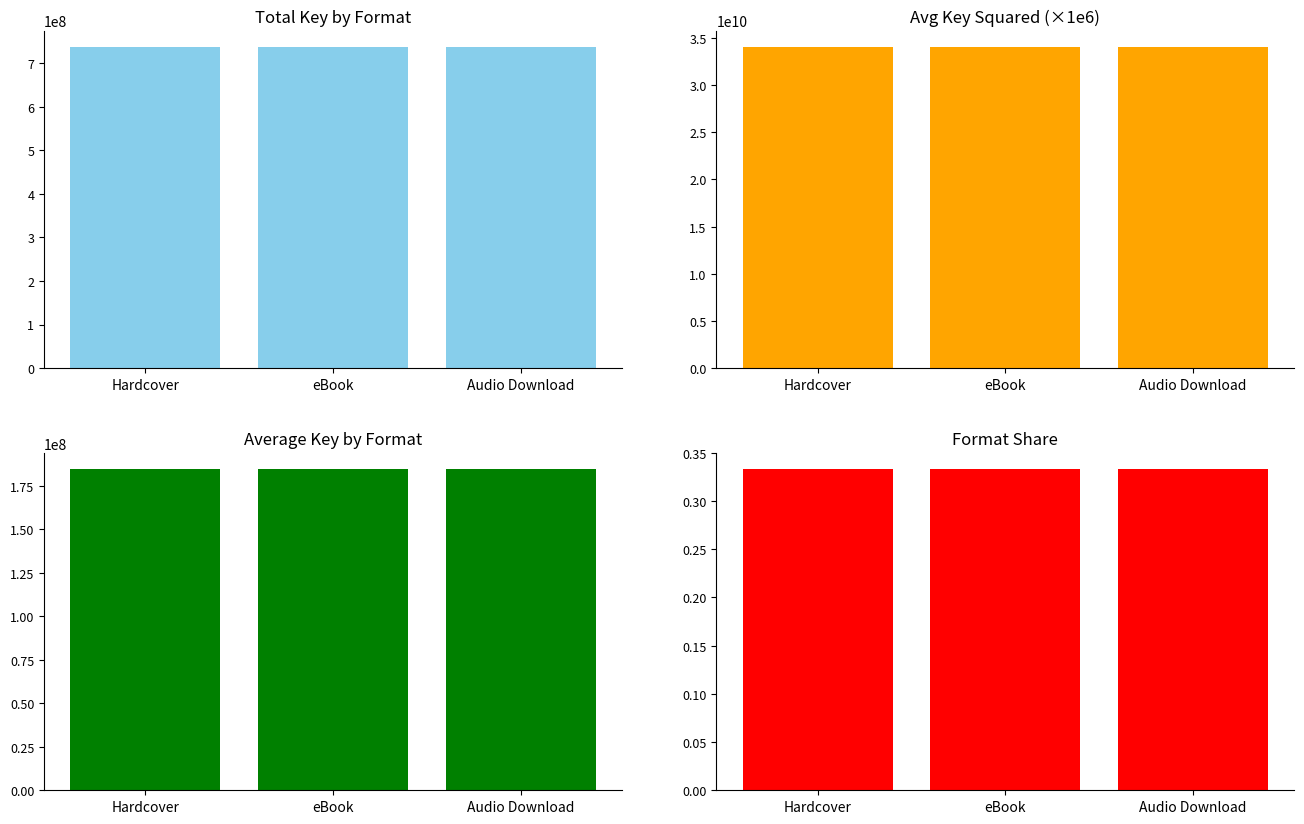

What is the value of the Total Key bar at the 3rd from the left?

738347425.0